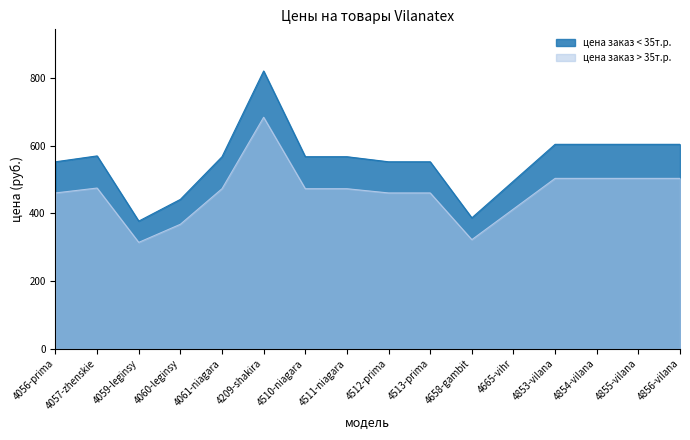

At which label does цена заказ < 35т.р. first exceed 567?

4057-zhenskie